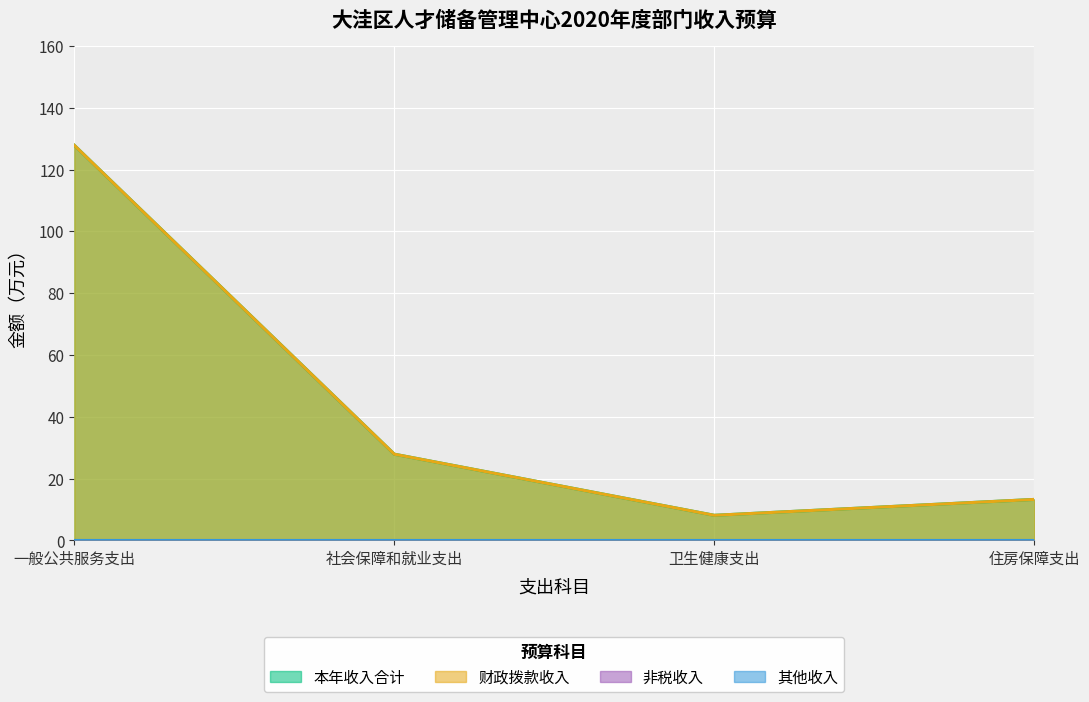

Which has a higher value, 一般公共服务支出 or 卫生健康支出?

一般公共服务支出